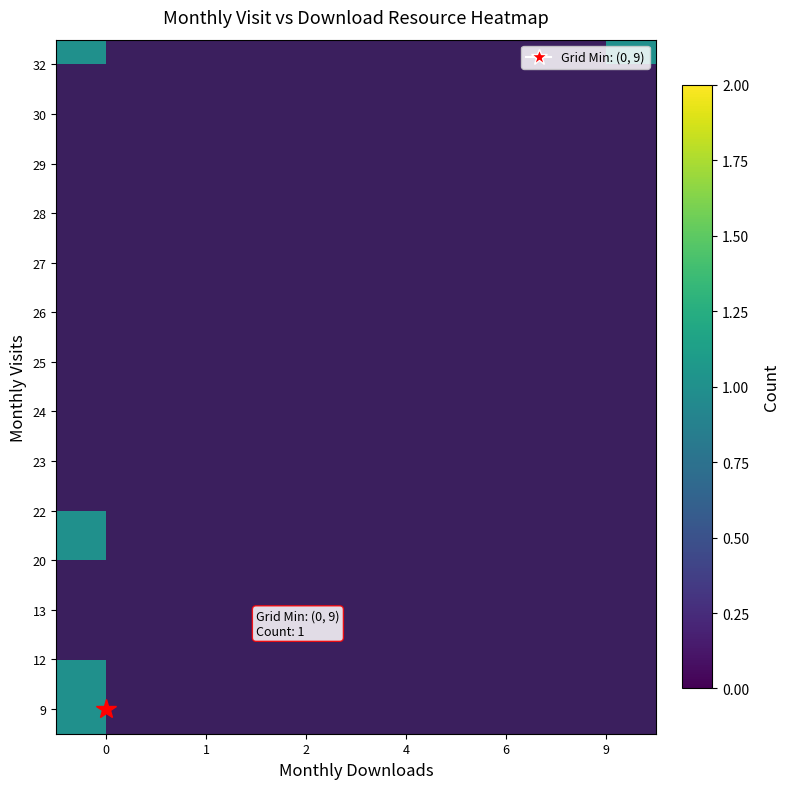

List the labels in order of 22 value, smallest first.

0, 1, 2, 4, 6, 9